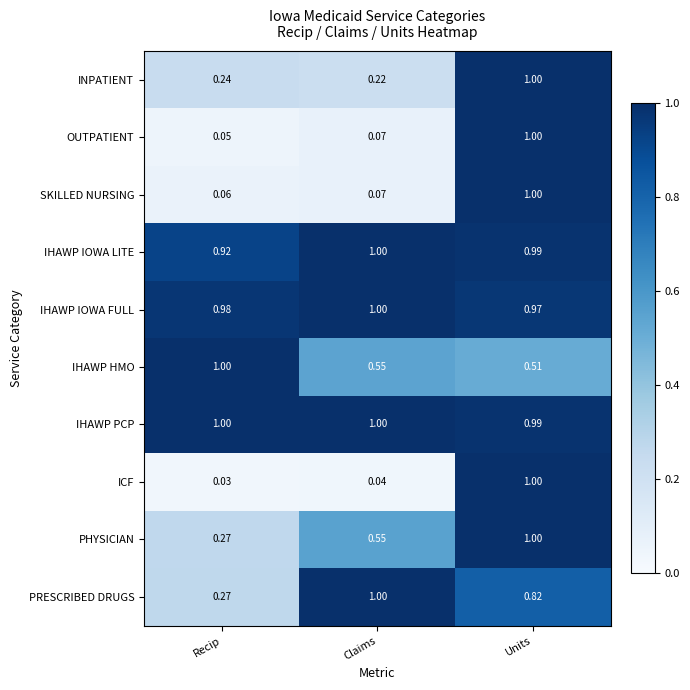

Which series has the largest total across all categories?

IHAWP PCP